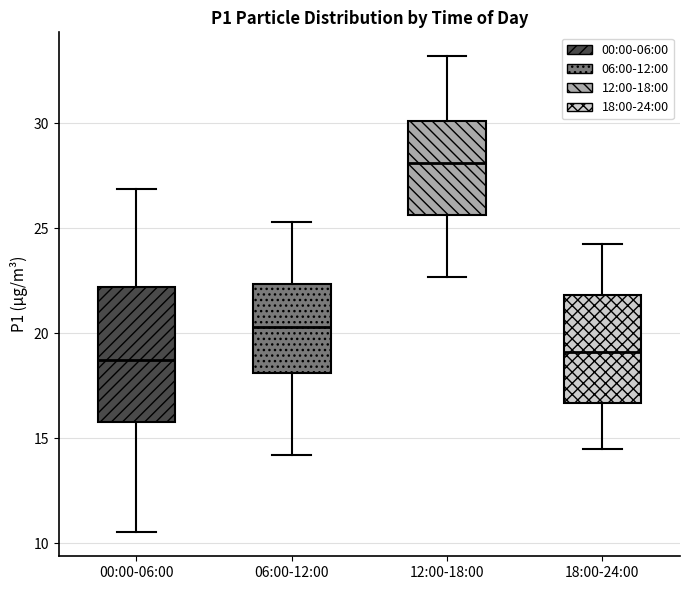

Which box is the tallest, from its lower edge to its upper edge?

00:00-06:00